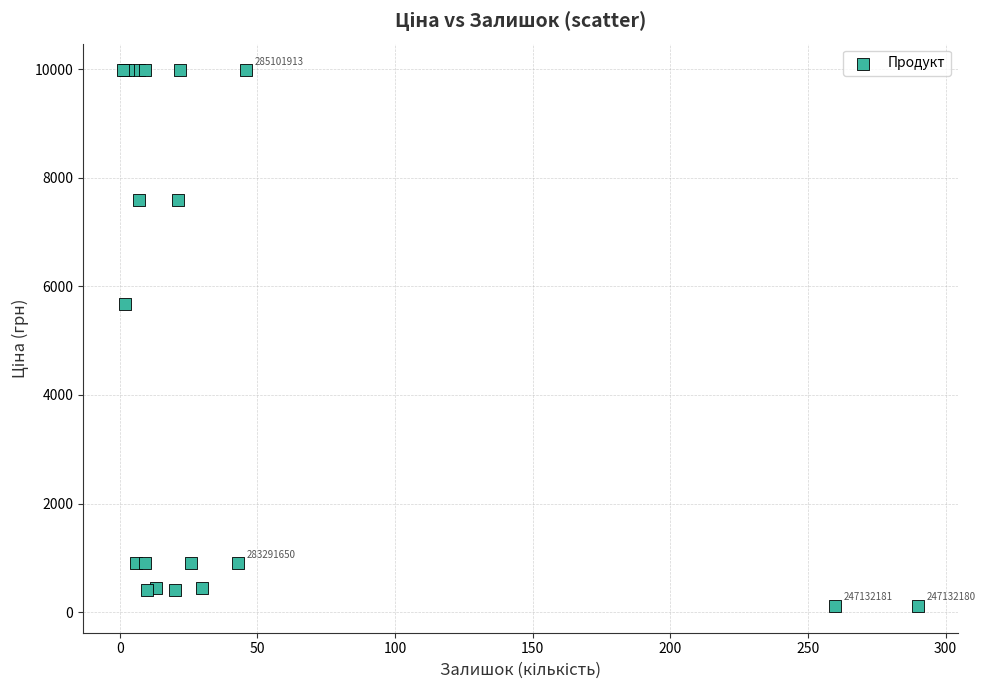

What Y value in the scatter plot is closest to 5044?

5673.8